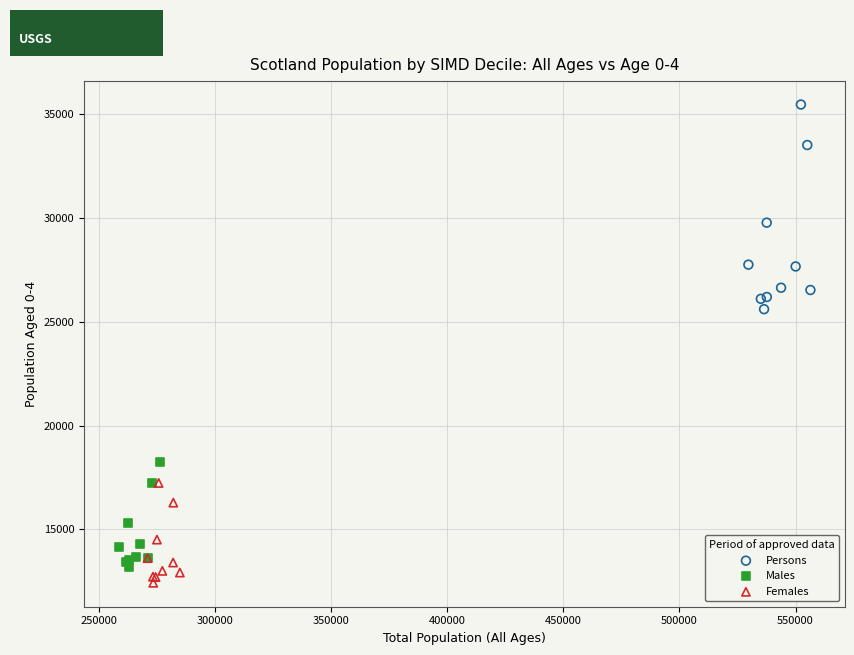

Which series reaches the maximum Y coordinate?

Persons